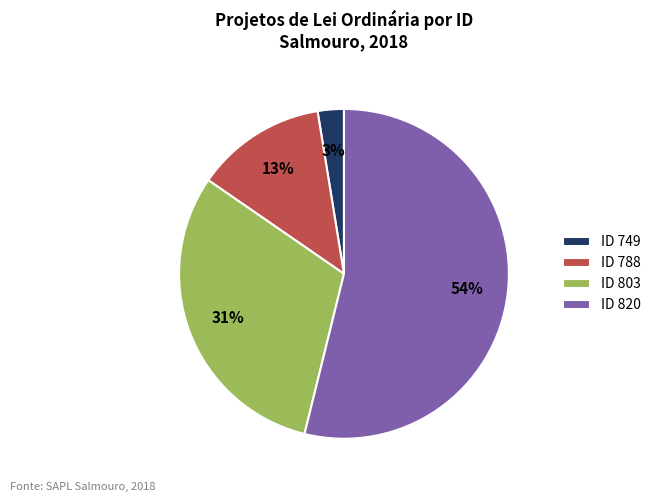

Rank the categories by value from lowest to highest.

ID 749, ID 788, ID 803, ID 820